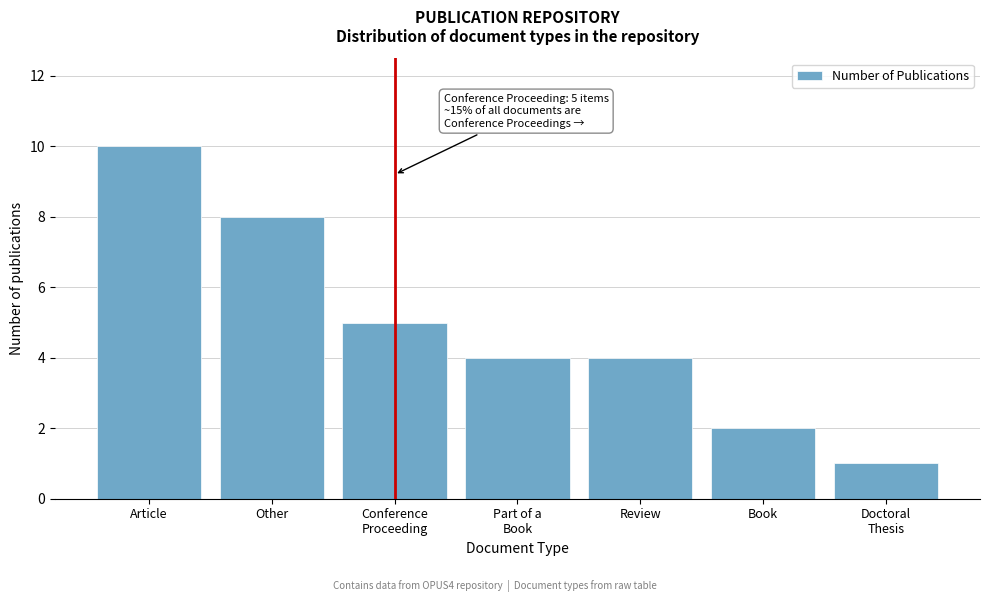

Reading left to right, extract all data points from this chart.

10	8	5	4	4	2	1